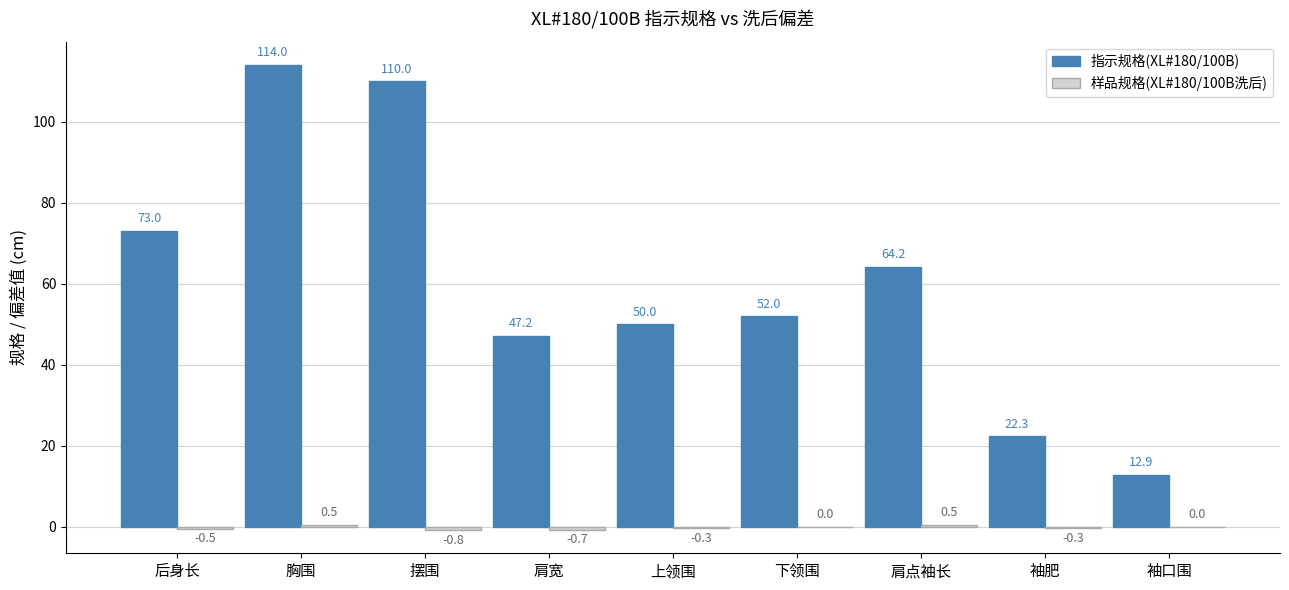

Which series changed the most between 后身长 and 下领围?

指示规格(XL#180/100B)